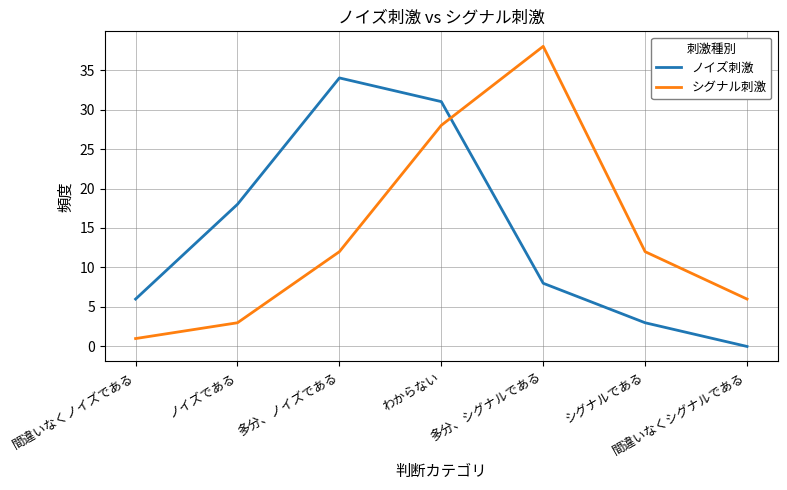

At which label does シグナル刺激 reach its peak?

多分、シグナルである